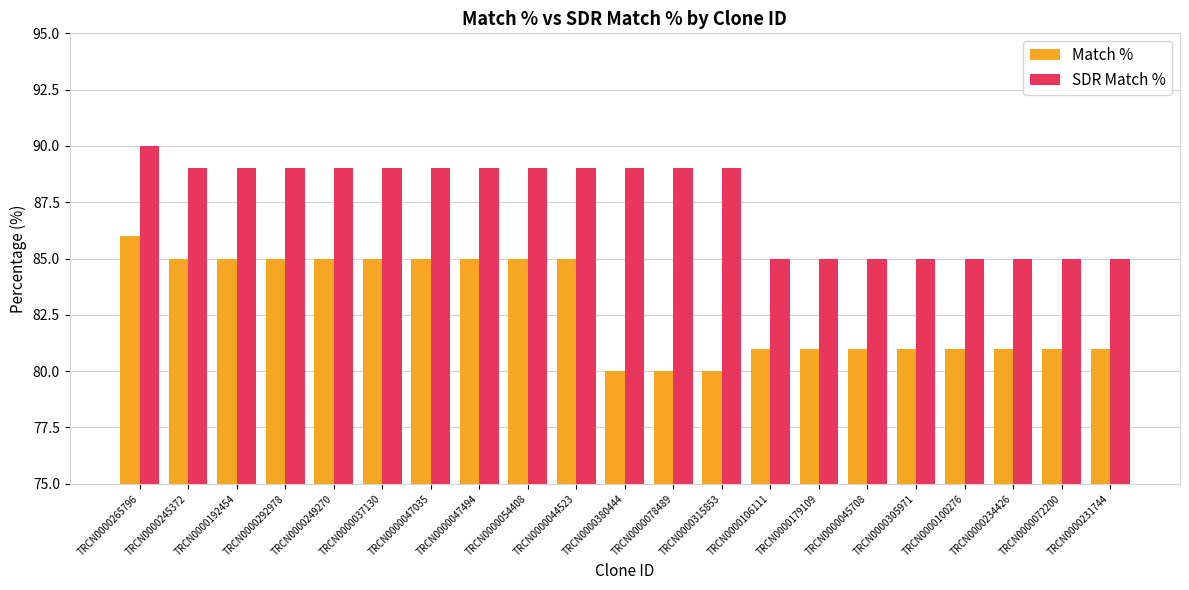

How many data points does each series have?

21